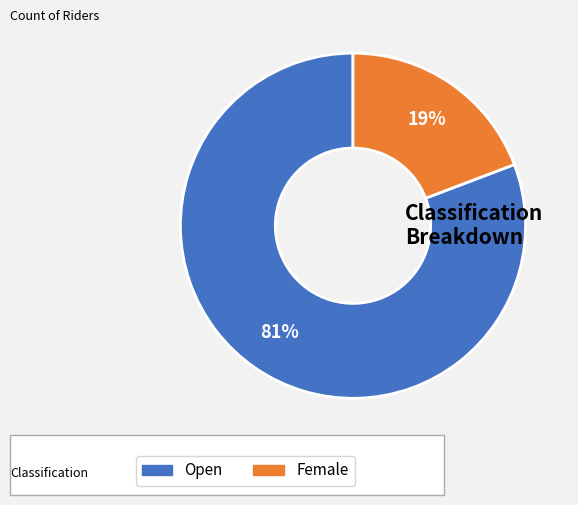

Which category has the biggest portion of the pie?

Open